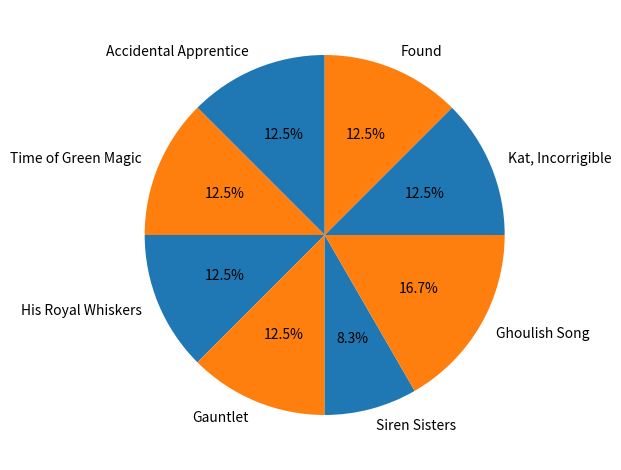

What percentage is NOT represented by Kat, Incorrigible?

87.5%